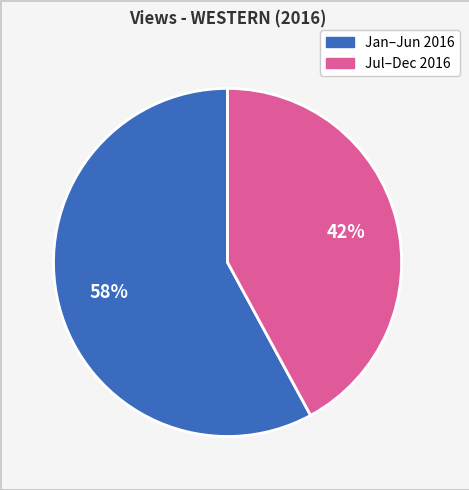

Is there a majority slice in this chart?

Yes